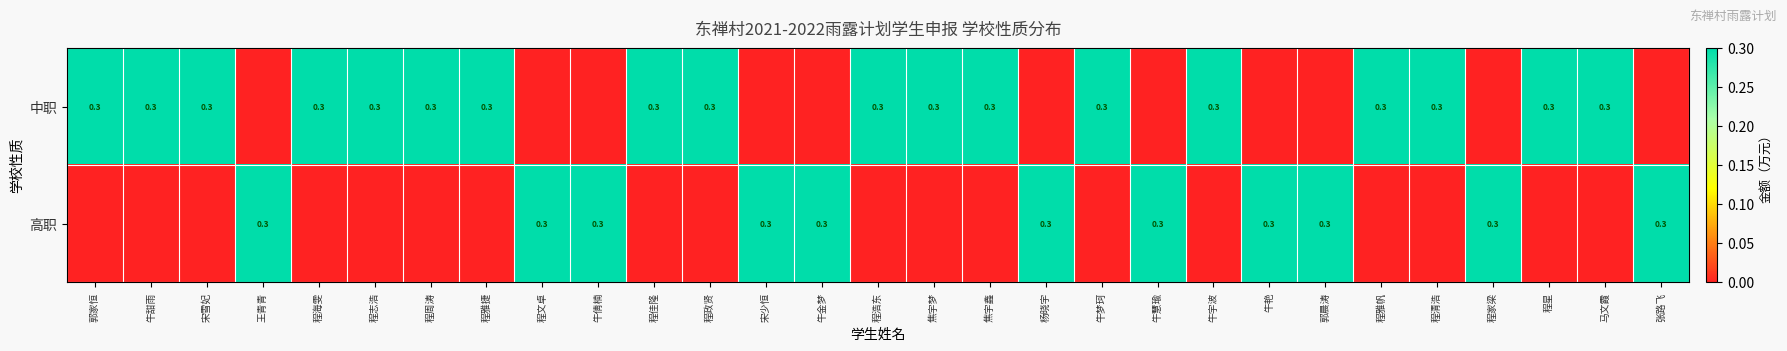

The 中职 series shows 0.3 at 程浩东. True or false?

True